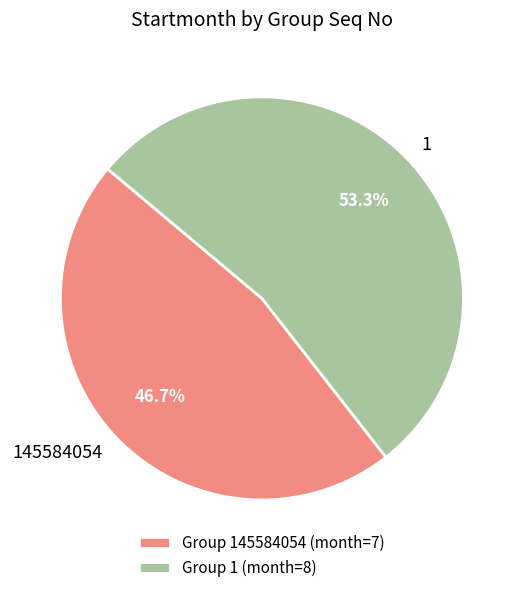

Rank the categories by value from highest to lowest.

1, 145584054